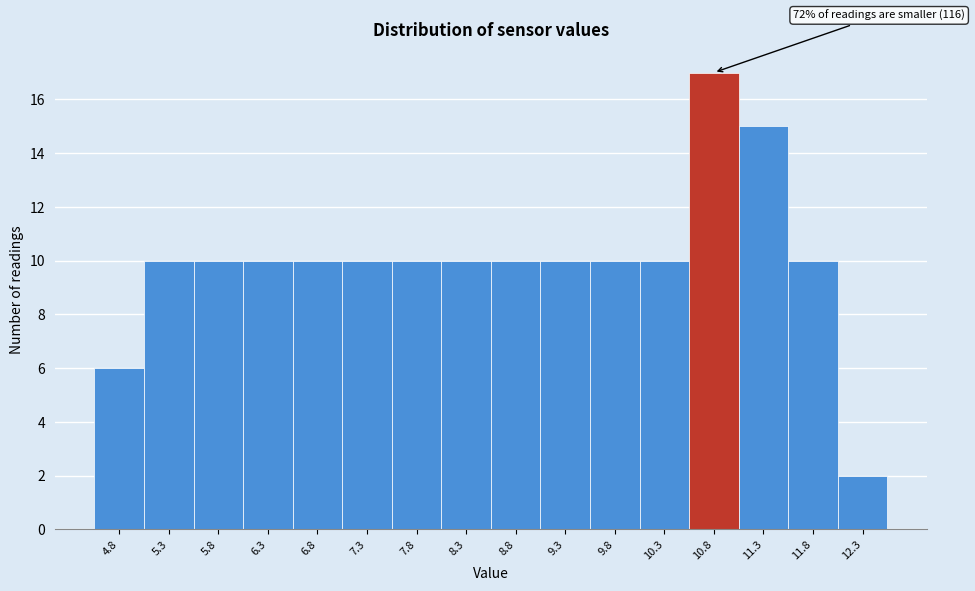

Reading left to right, what are all the values shown in this chart?

4.8=6	5.3=10	5.8=10	6.3=10	6.8=10	7.3=10	7.8=10	8.3=10	8.8=10	9.3=10	9.8=10	10.3=10	10.8=17	11.3=15	11.8=10	12.3=2